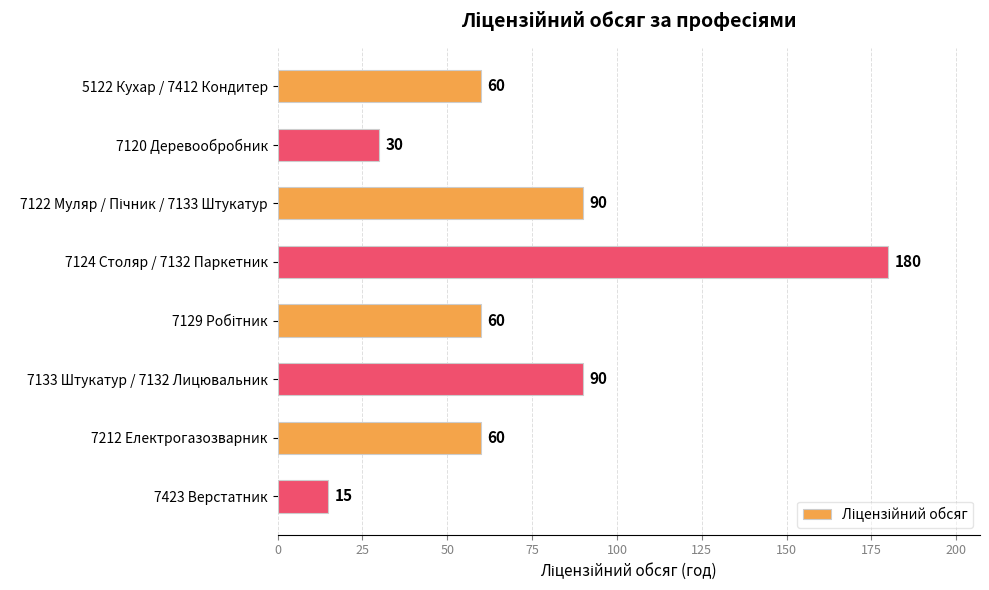

How many series are shown in this chart?

1